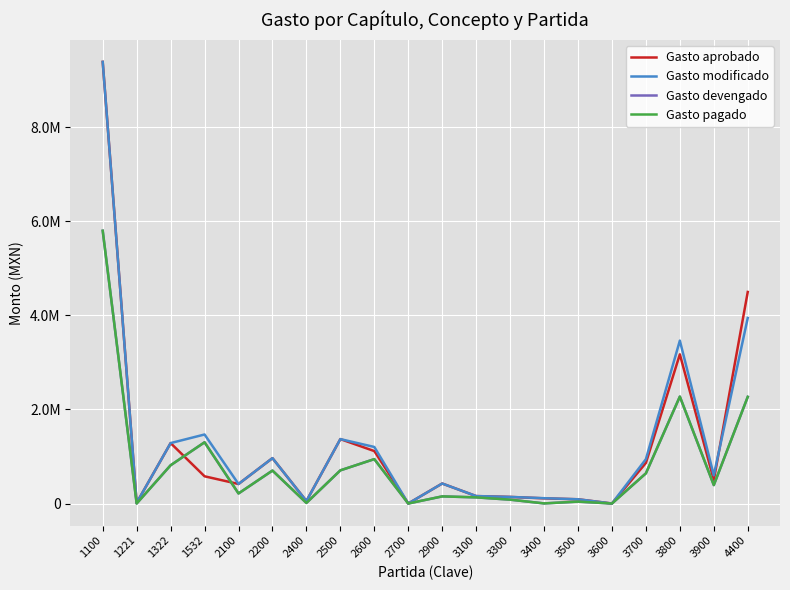

The Gasto modificado series shows 90000.0 at 3500. True or false?

True